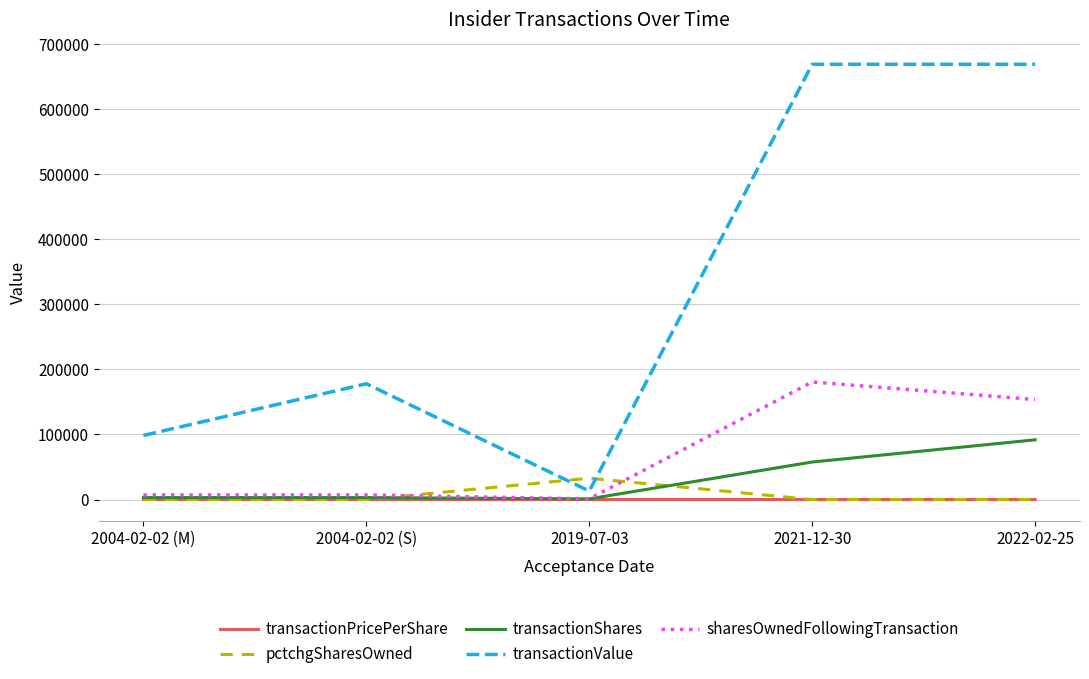

After their last crossing, which series has the higher values: transactionShares or pctchgSharesOwned?

transactionShares